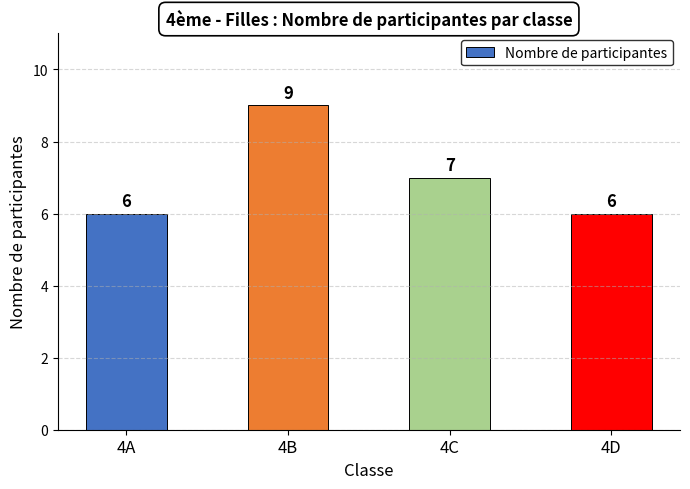

Is it true that the value at 4A is 6?

True